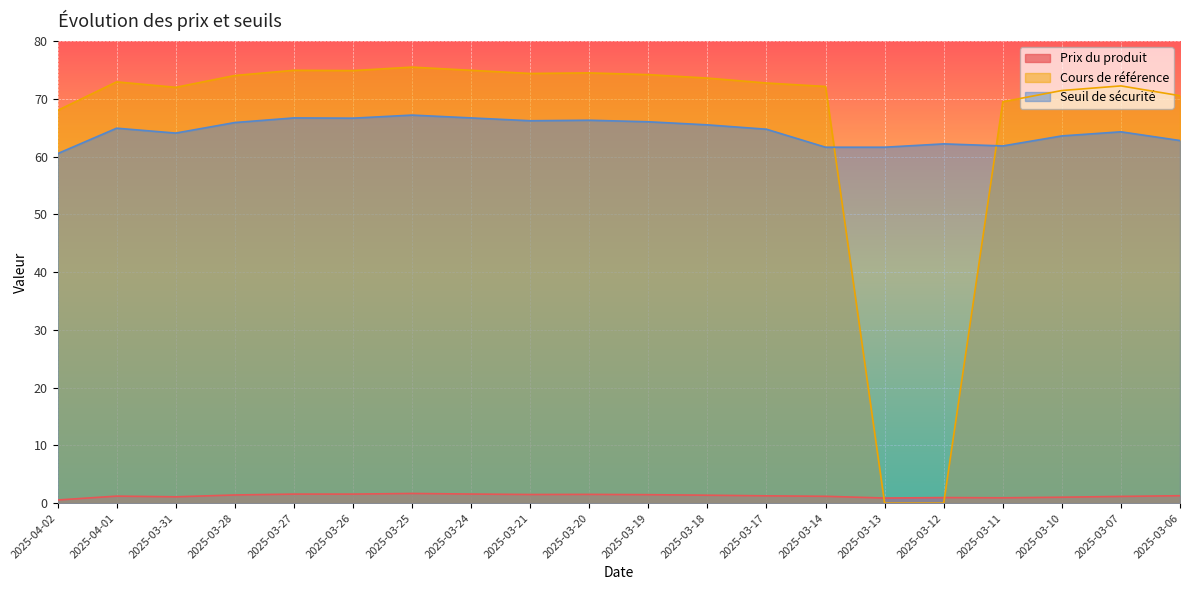

What is the value of the Cours de référence point at the 20th from the left?

70.5